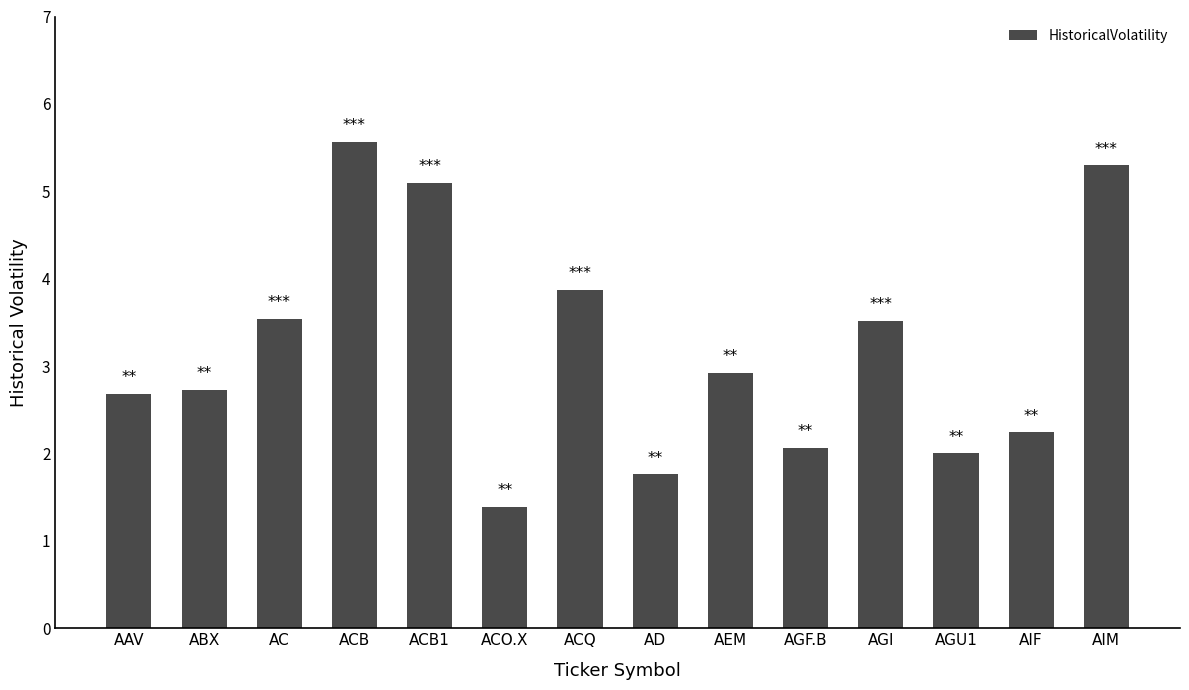

Reading left to right, extract all data points from this chart.

2.7	2.7	3.5	5.6	5.1	1.4	3.9	1.8	2.9	2.1	3.5	2.0	2.2	5.3